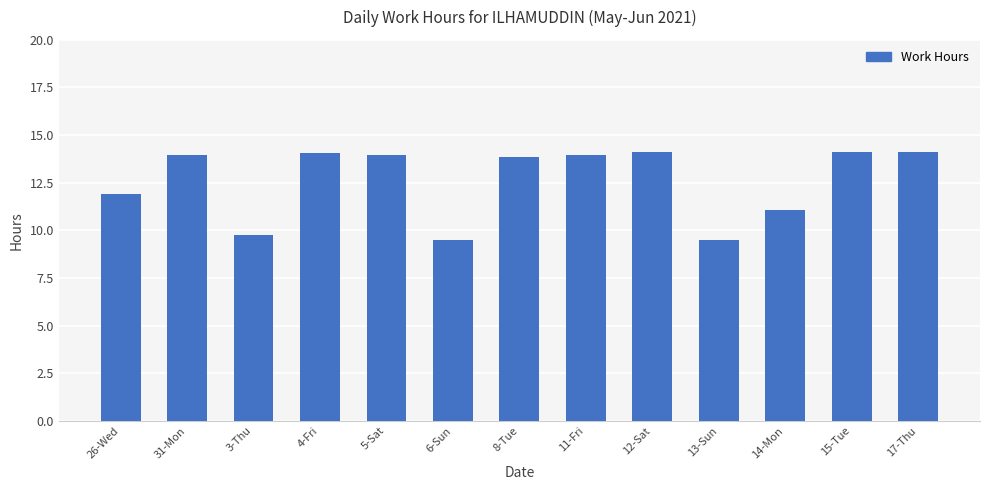

What is the value of the 1st bar from the left?

11.9